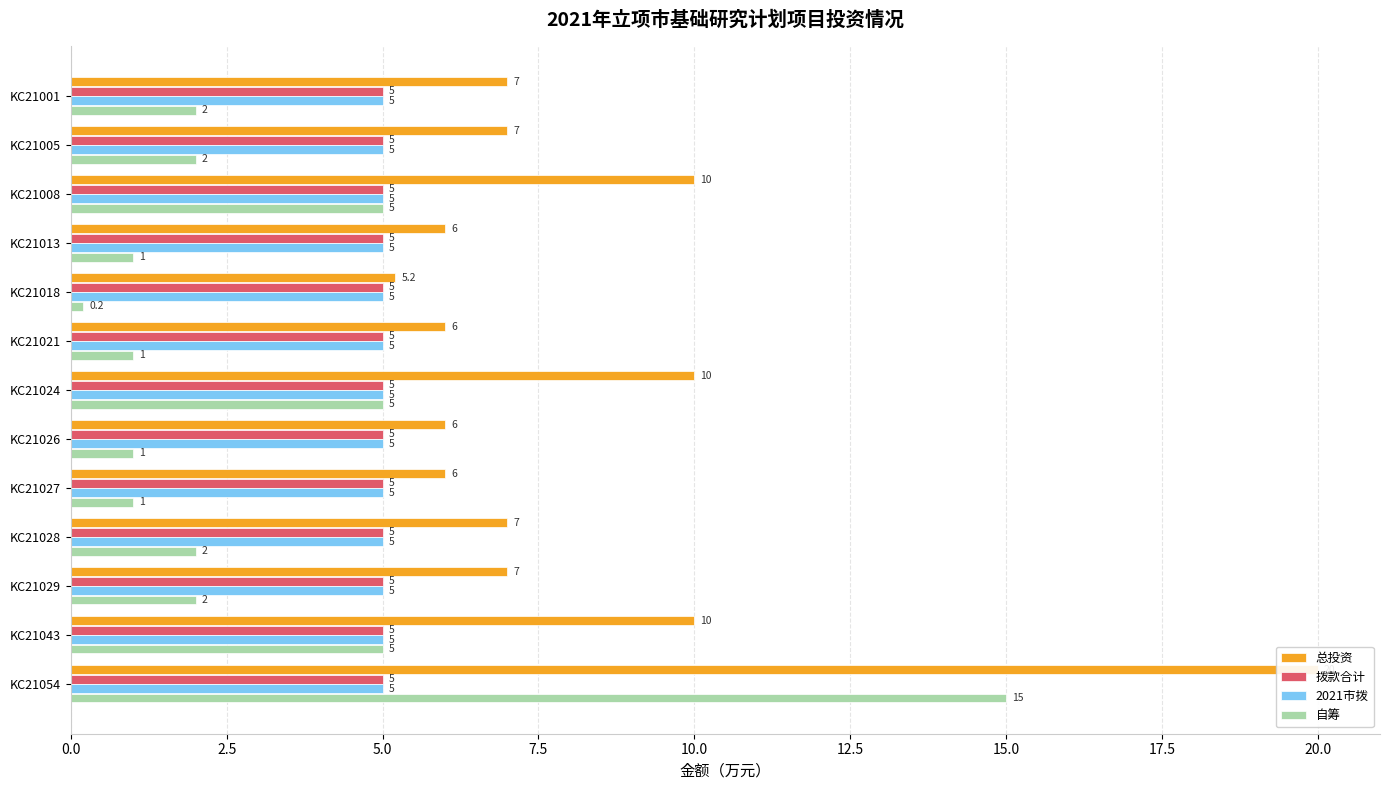

How many data points in 自筹 are above 2?

4